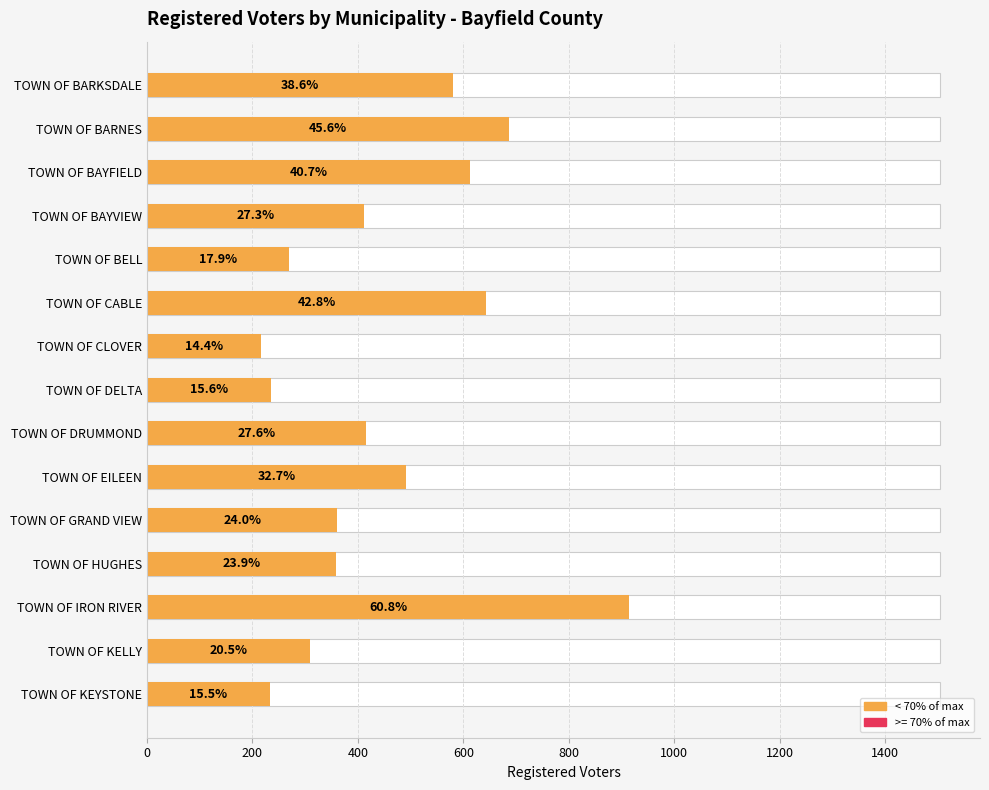

Count the number of data series in this chart.

1